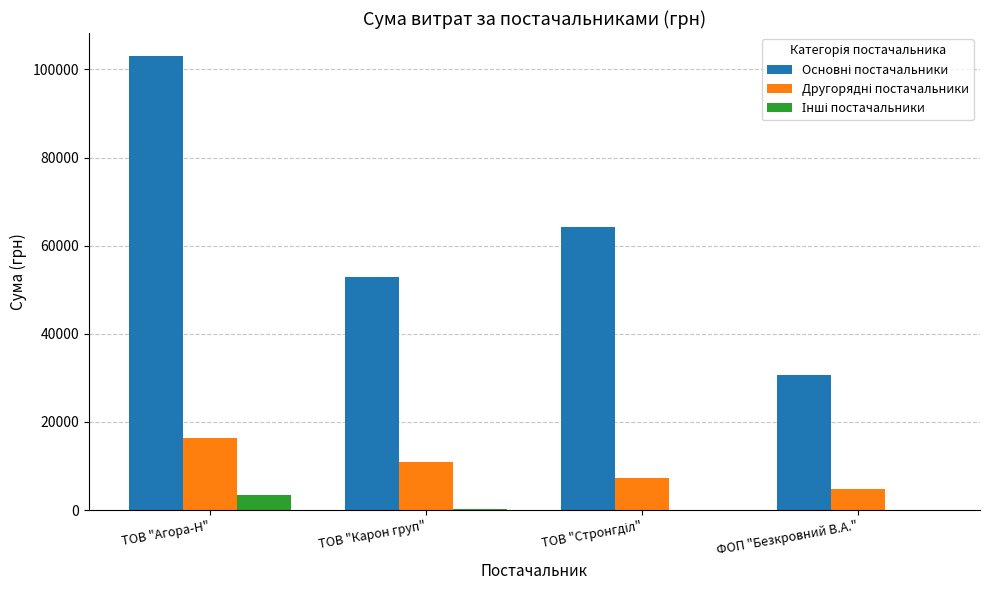

Which label corresponds to the largest value in the chart?

ТОВ "Агора-Н"